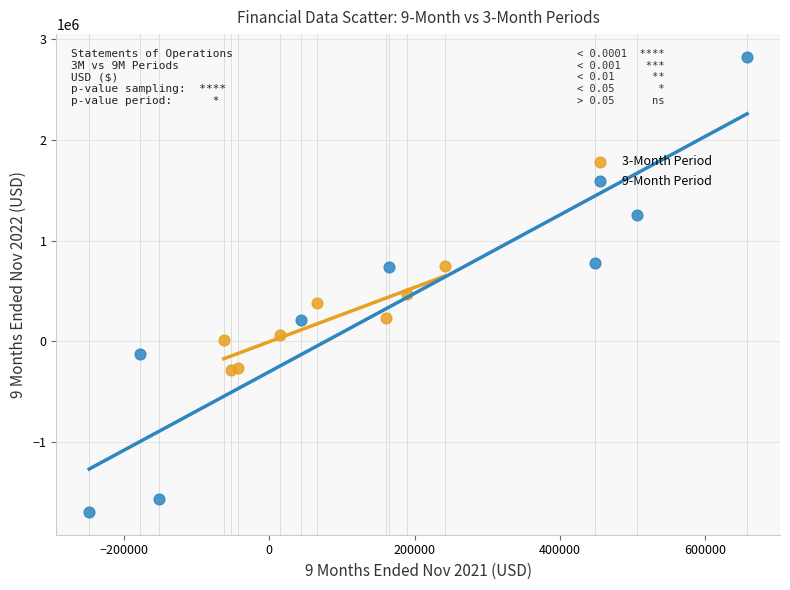

Which series has the widest spread of Y values?

9-Month Period